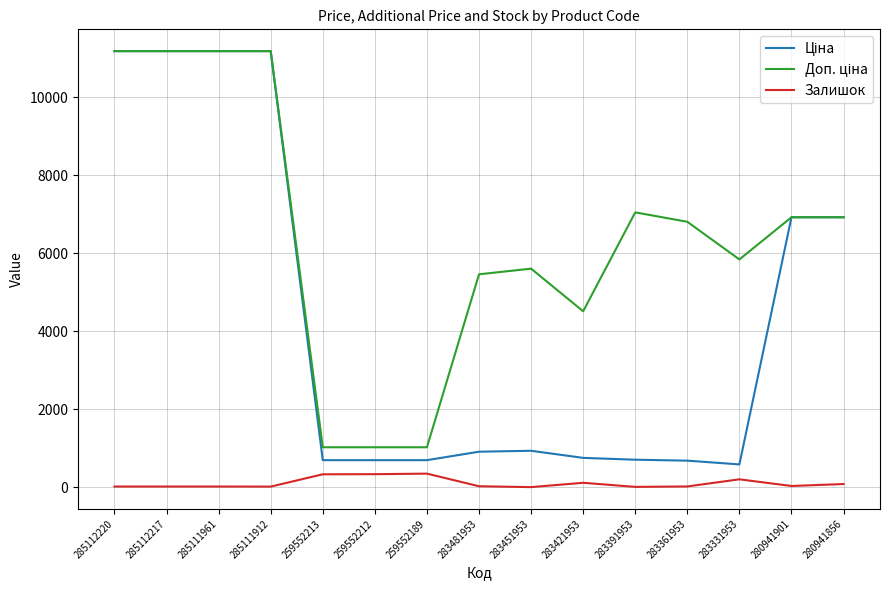

True or false: Залишок has a value of 17.0 at 285111961.

True